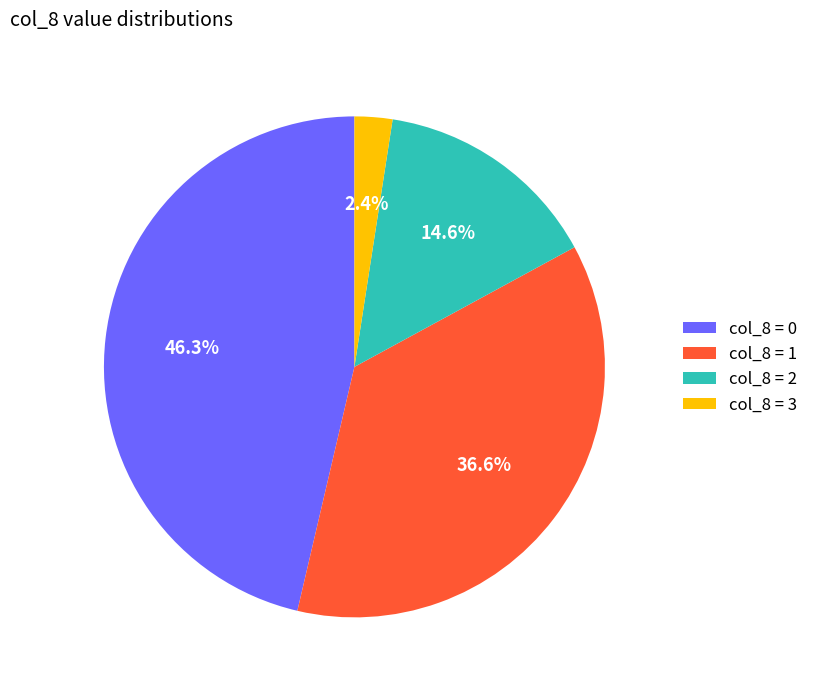

Rank the categories by value from lowest to highest.

col_8 = 3, col_8 = 2, col_8 = 1, col_8 = 0